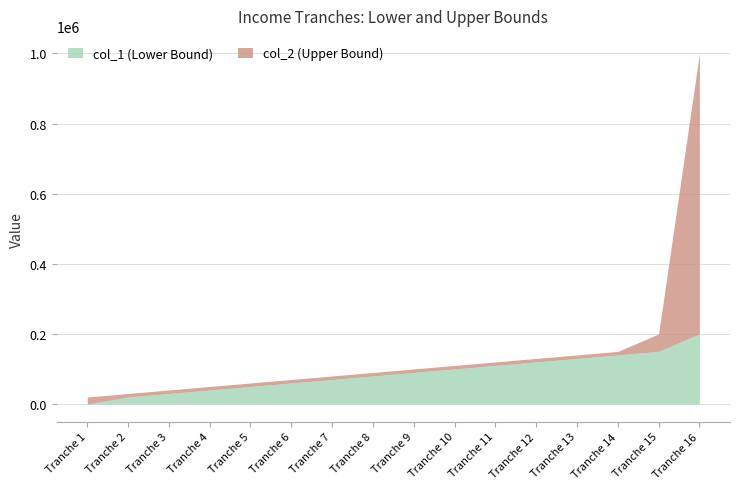

The col_2 series shows 110000 at Tranche 10. True or false?

True